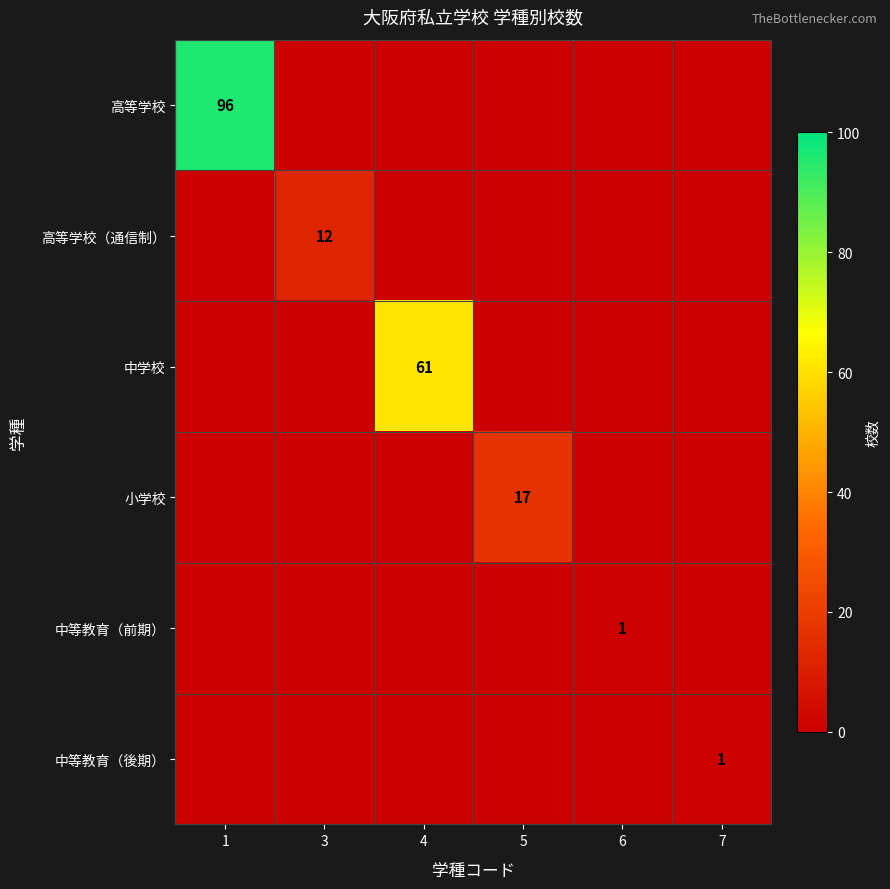

Is the value of 高等学校 at 1 greater than the value of 中学校 at 4?

Yes